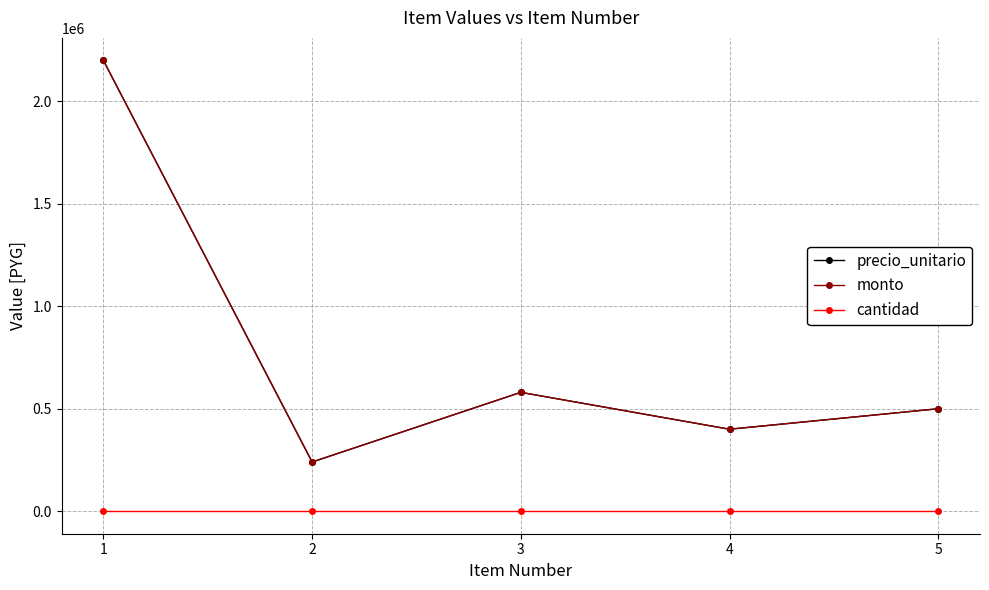

Is this an area chart (filled region under the line)?

No